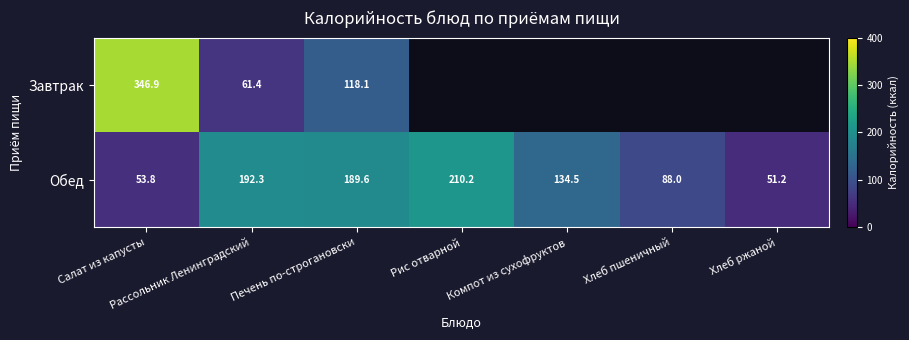

List the labels in order of Обед value, largest first.

Рис отварной, Рассольник Ленинградский, Печень по-строгановски, Компот из сухофруктов, Хлеб пшеничный, Салат из капусты, Хлеб ржаной